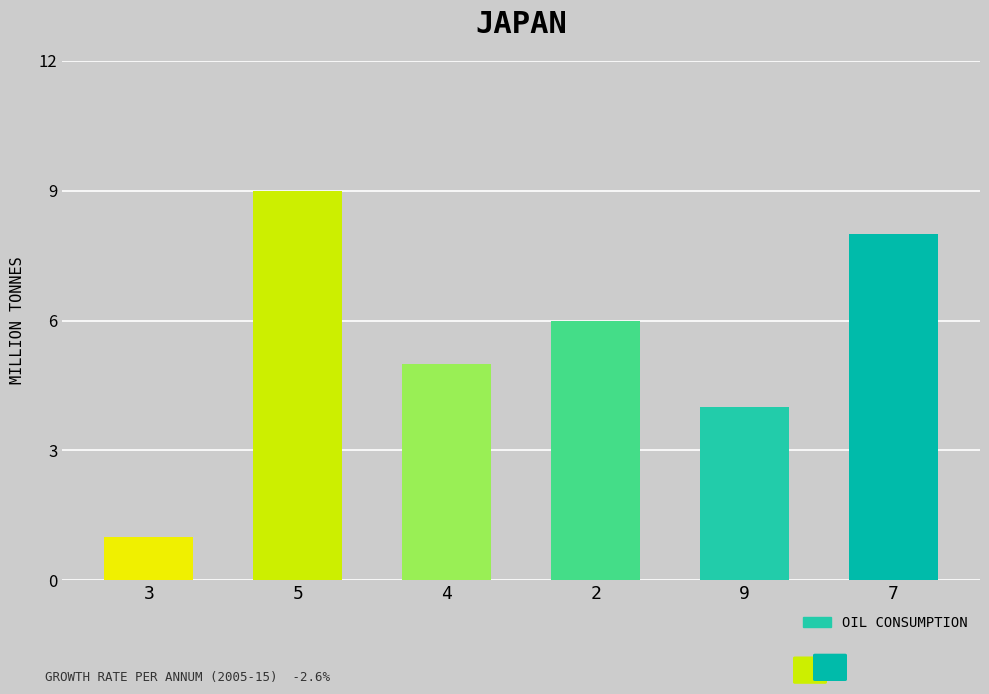

What is the change in value from 3 to 2?

+5